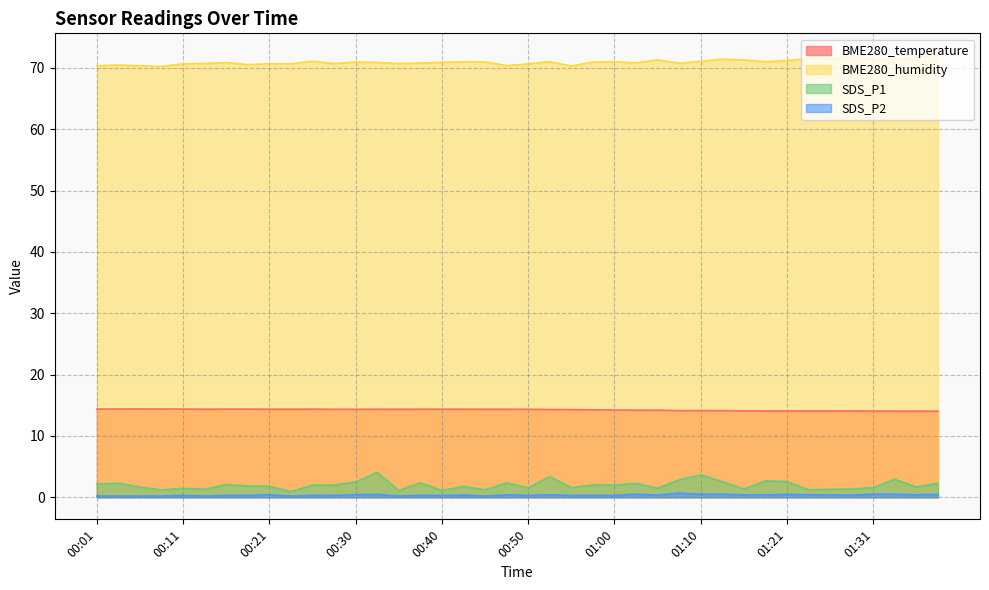

At which category does the chart reach its peak across all series?

01:39